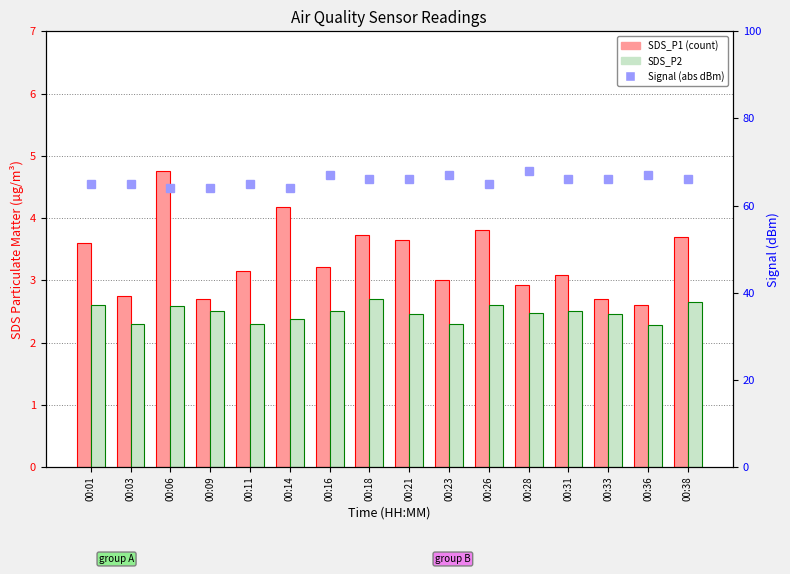

What is the value of the SDS_P2 bar at the 3rd from the left?

2.6